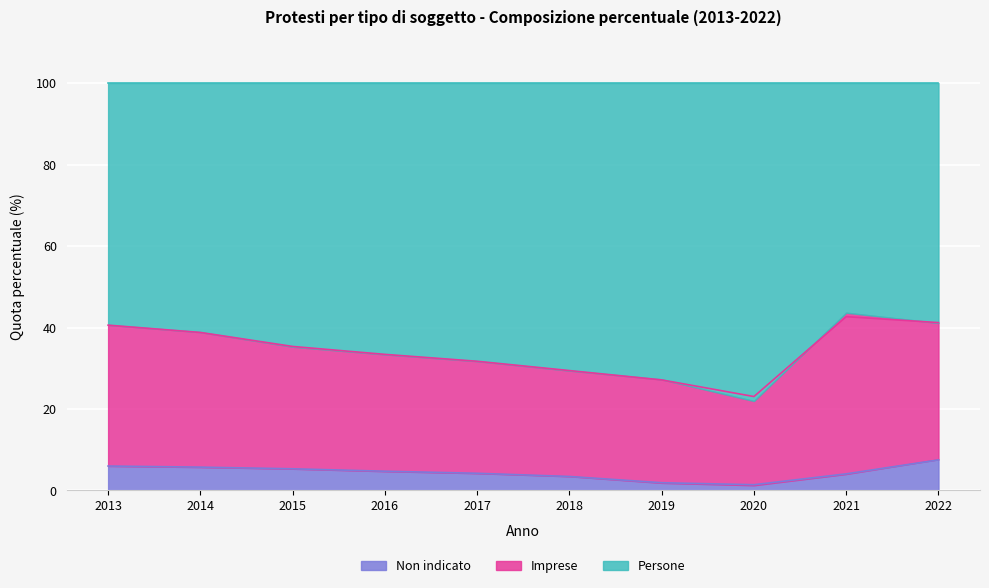

Between 2018 and 2014, which is larger?

2014